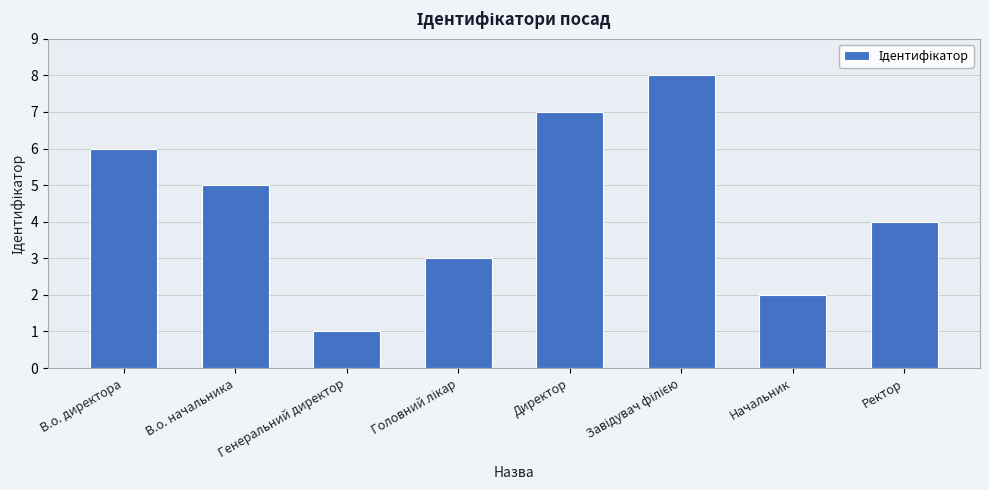

What position from the left is В.о. начальника?

2